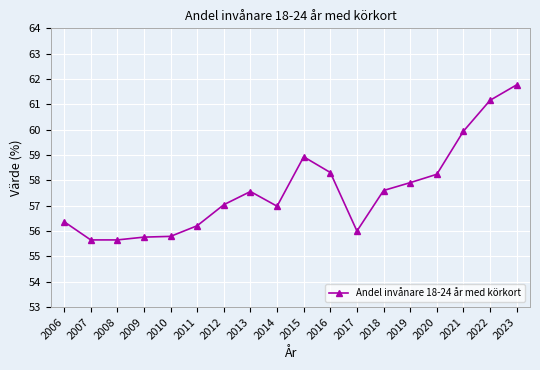

Is it true that the value at 2013 is 57.6?

True